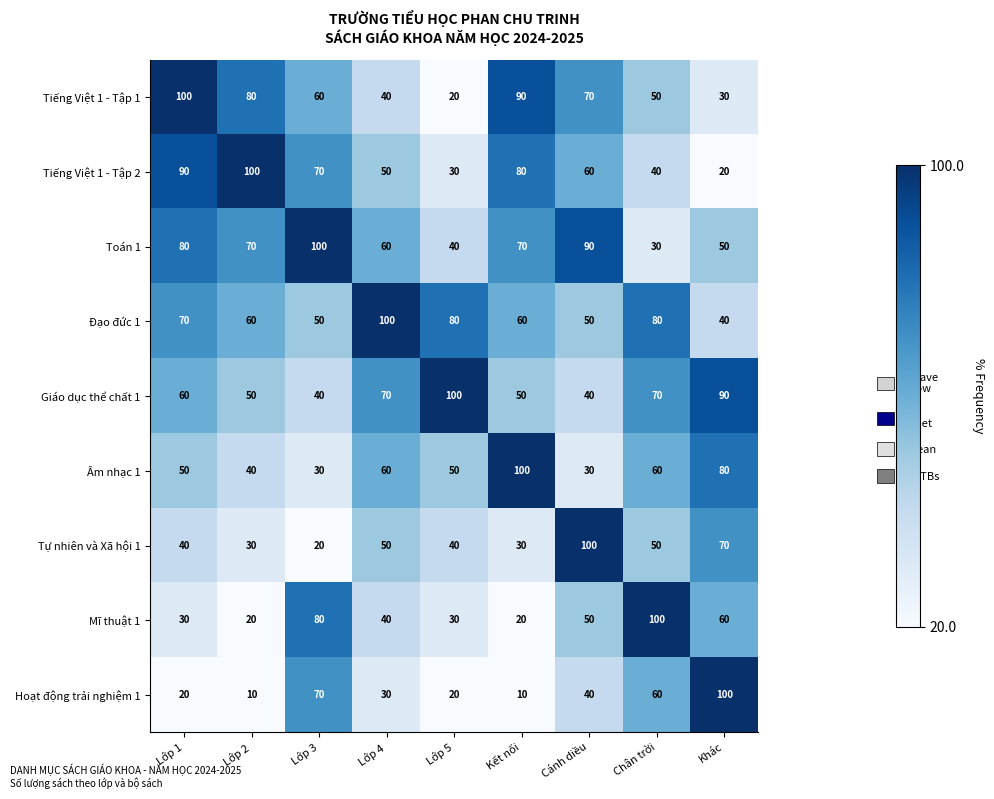

How many data points in Tiếng Việt 1 - Tập 2 are less than 60?

4